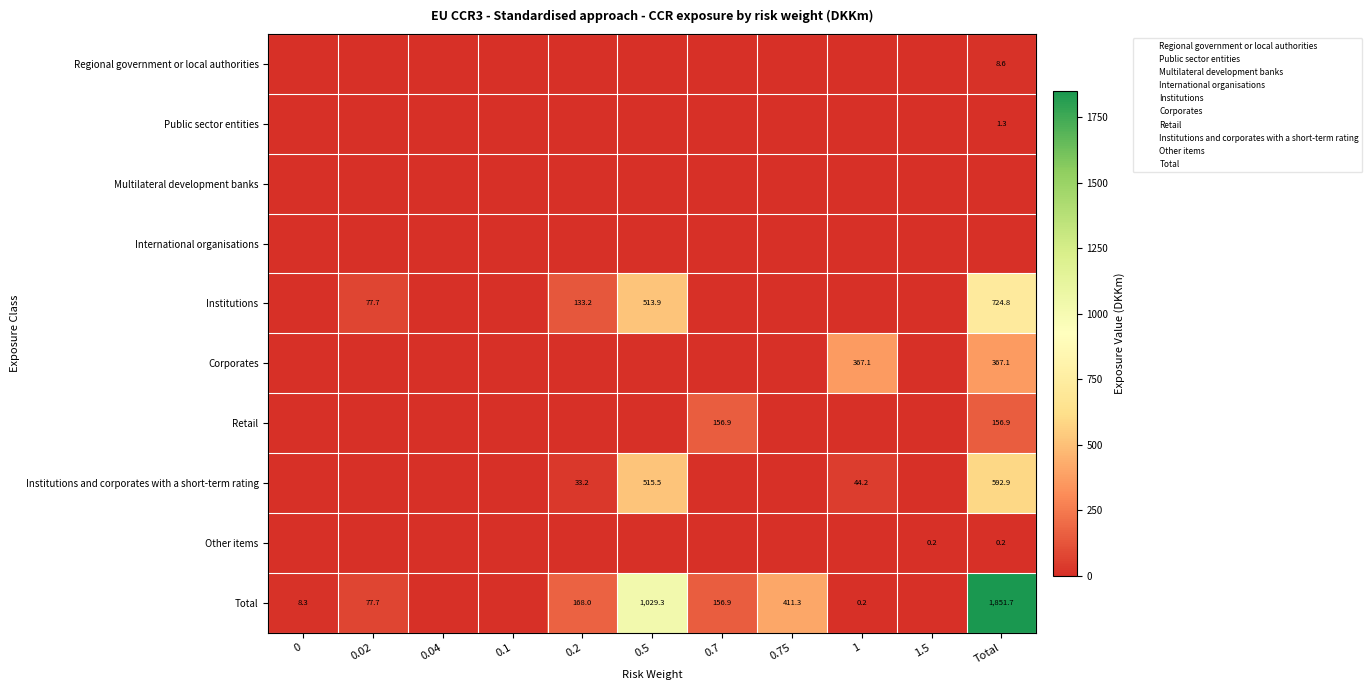

The Institutions series shows 0.0 at 0.04. True or false?

True